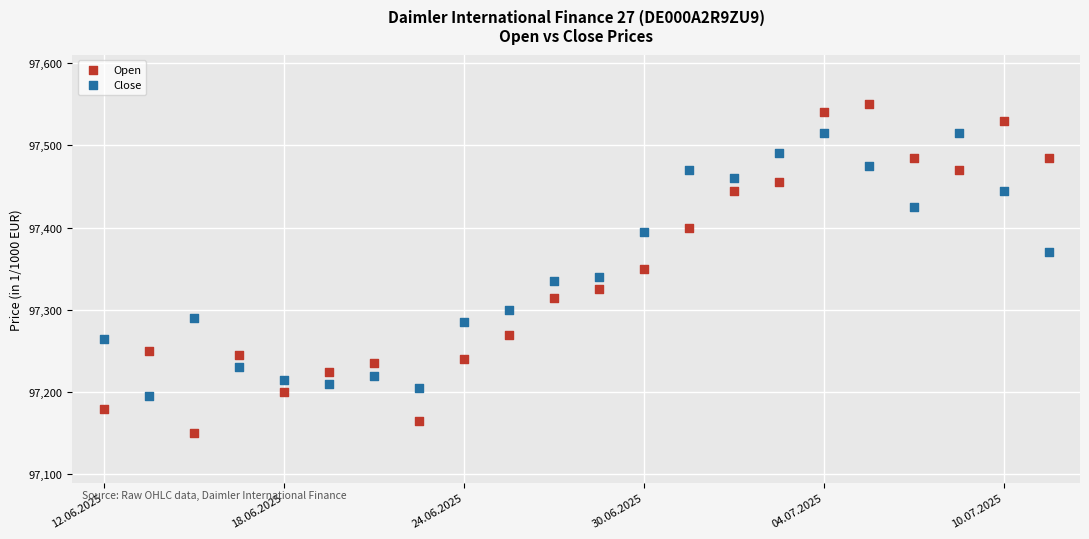

What are all the series names shown in the legend?

Open, Close